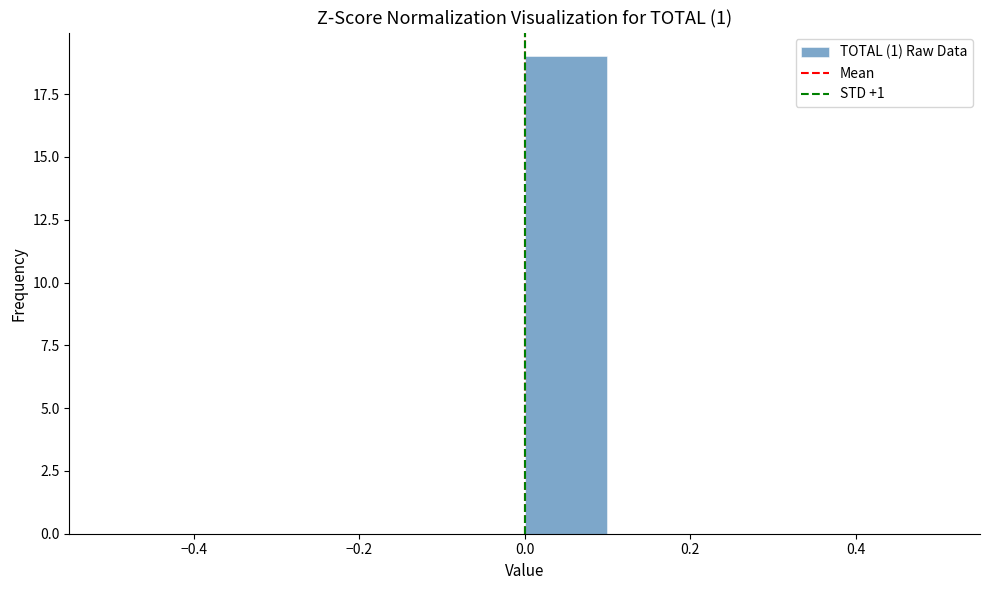

Over which range of the x-axis is the bar tallest?

0.0 to 0.1